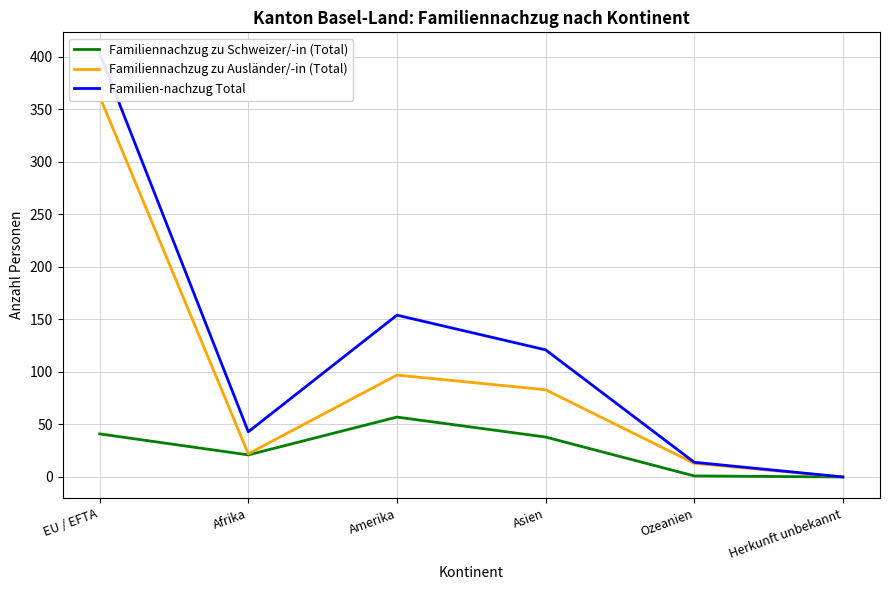

Does the chart display data point markers on the line(s)?

No